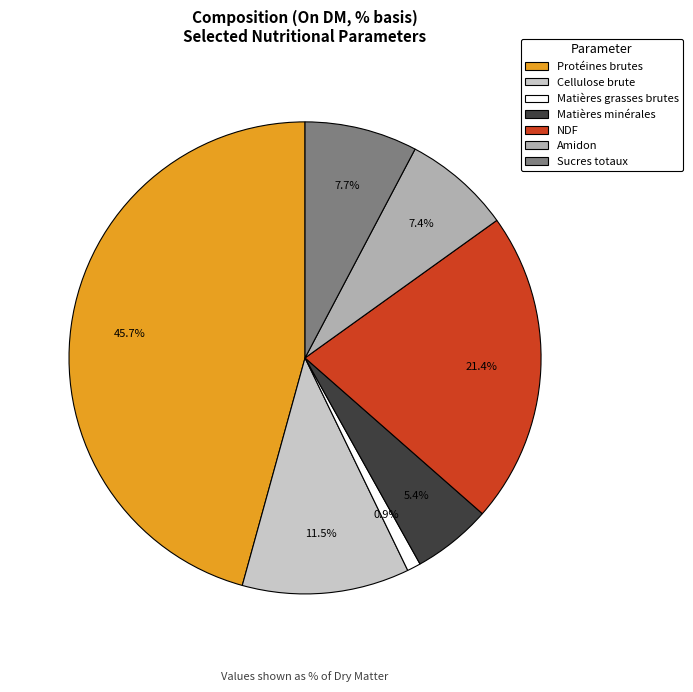

Does any single category account for the majority?

No